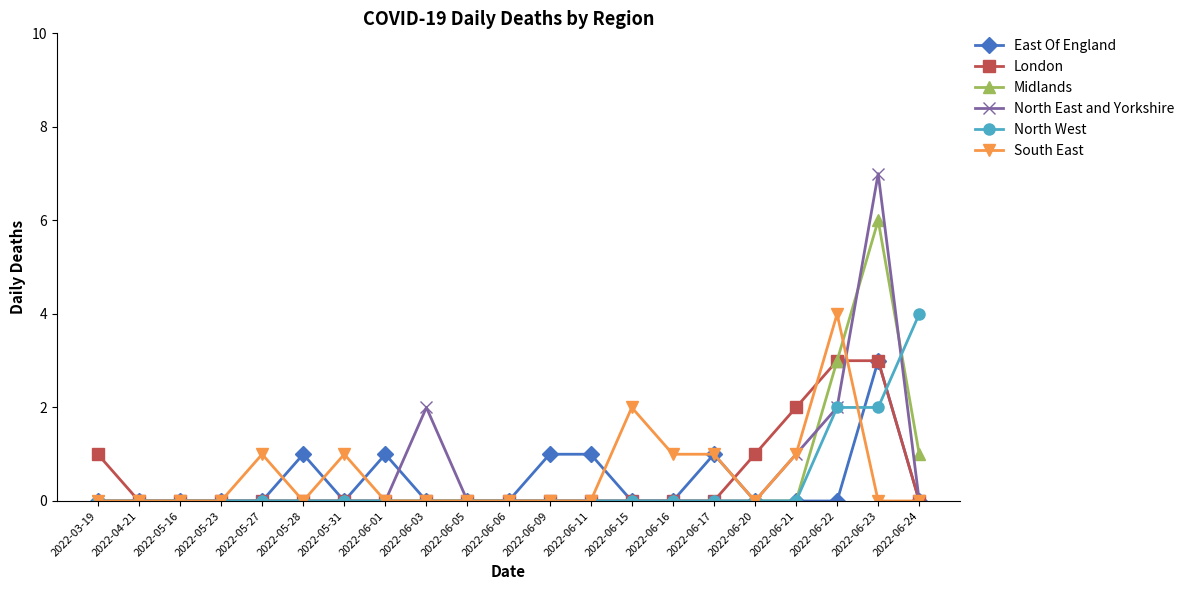

Which series has the widest spread of values?

North East and Yorkshire